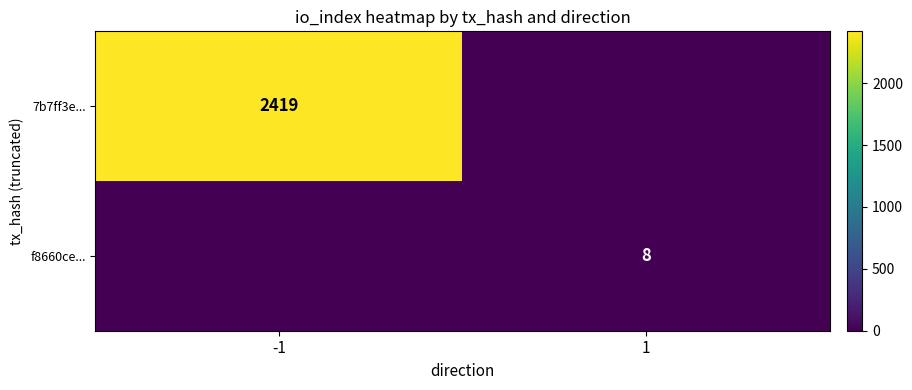

List the series in order of their peak value, lowest first.

f8660ce..., 7b7ff3e...